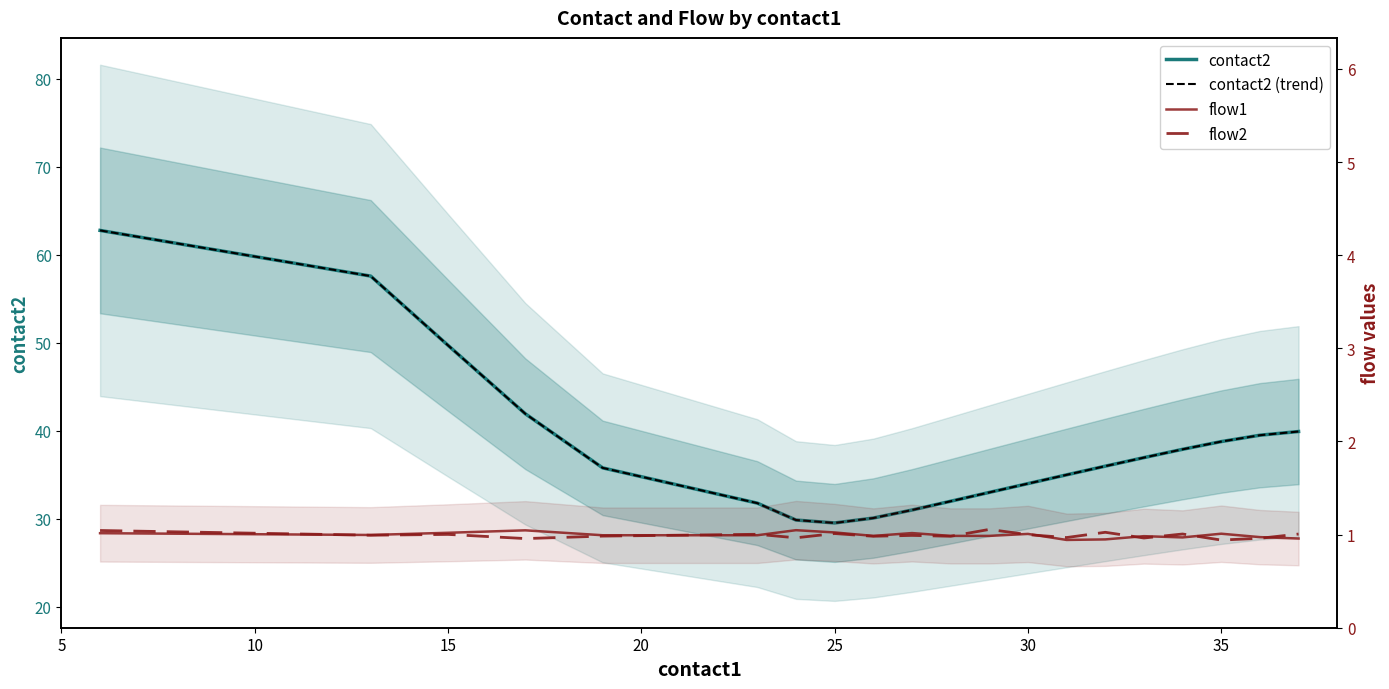

True or false: contact2 and flow2 intersect in this chart.

False